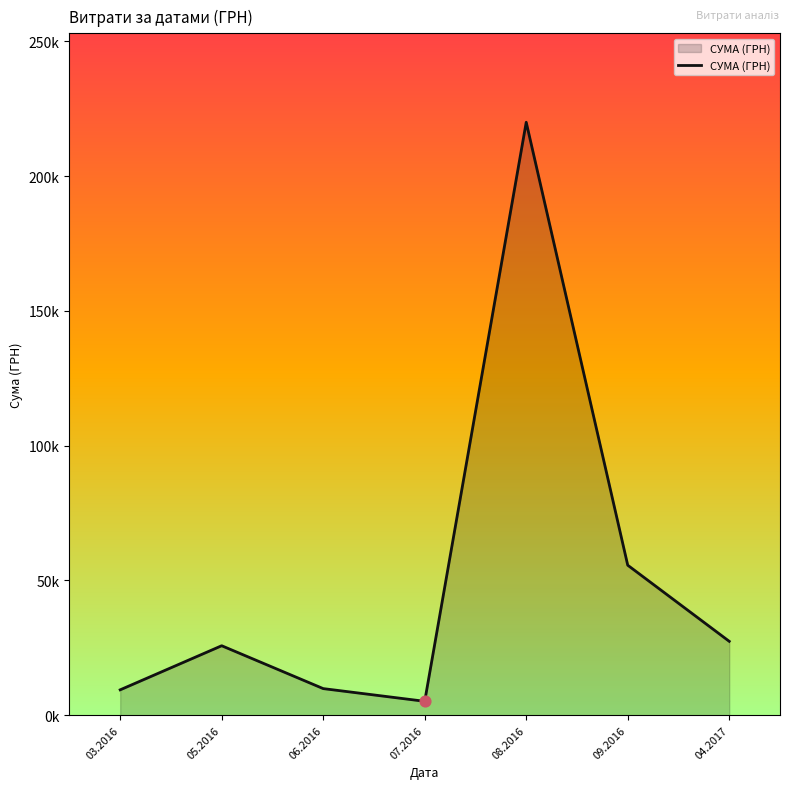

What is the ratio of the value at 03.2016 to the value at 05.2016?

0.4